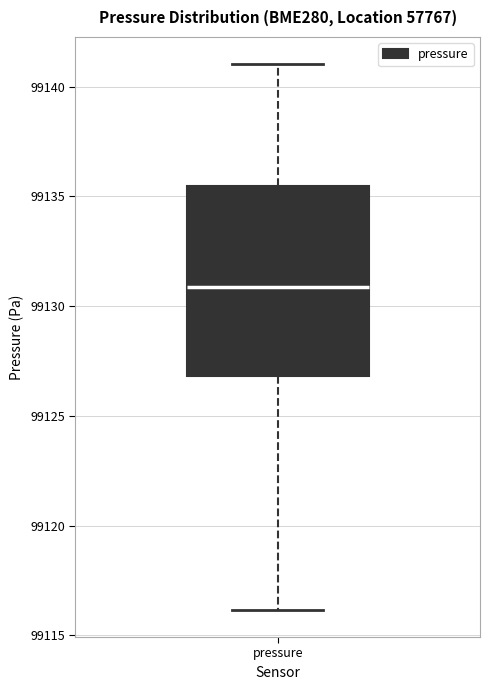

Read this box plot against the y-axis: the position of the median line, the range covered by the box, and the ends of both whiskers. The values are not printed on the chart, so give them approximately, as read against the axis.

median 99131.0, box 99127.0 to 99135.5, whiskers 99116.0 to 99141.0